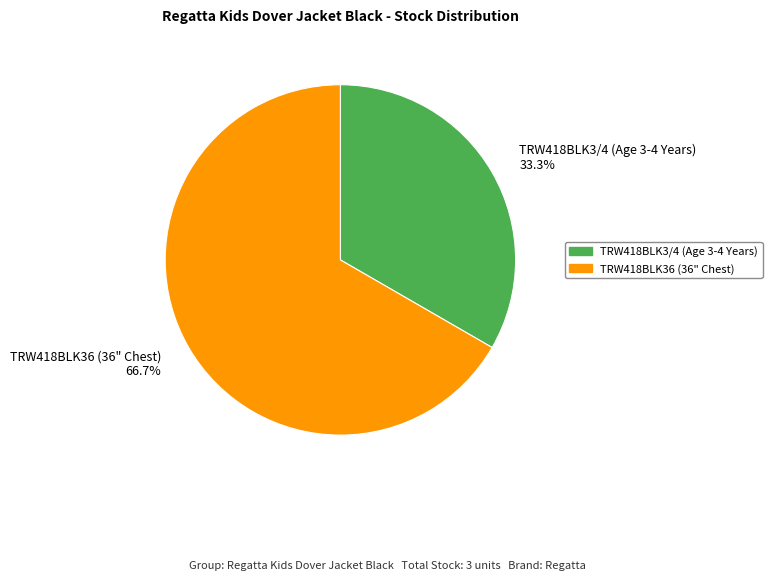

To the nearest percent, what is the combined percentage of TRW418BLK36 (36" Chest) and TRW418BLK3/4 (Age 3-4 Years)?

100%